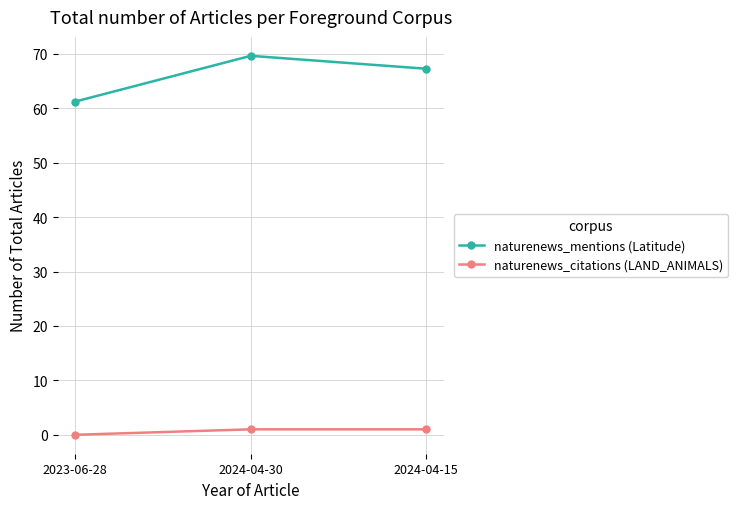

What is the approximate value of naturenews_mentions (Latitude) at 2024-04-30?

69.6